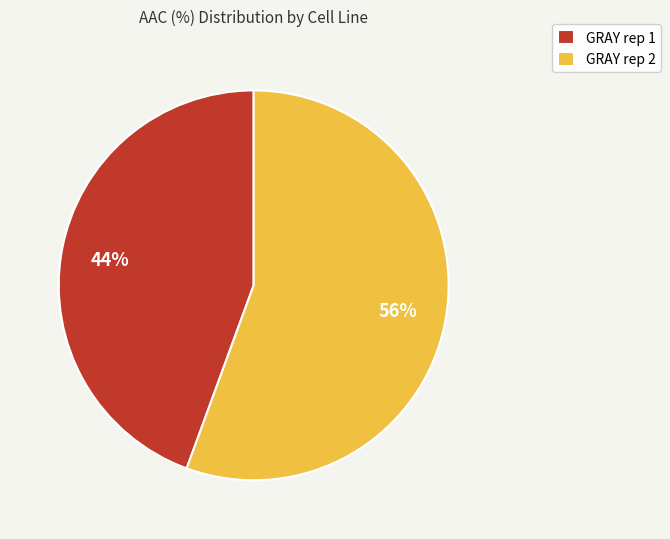

To the nearest percent, what is the average slice percentage?

50%